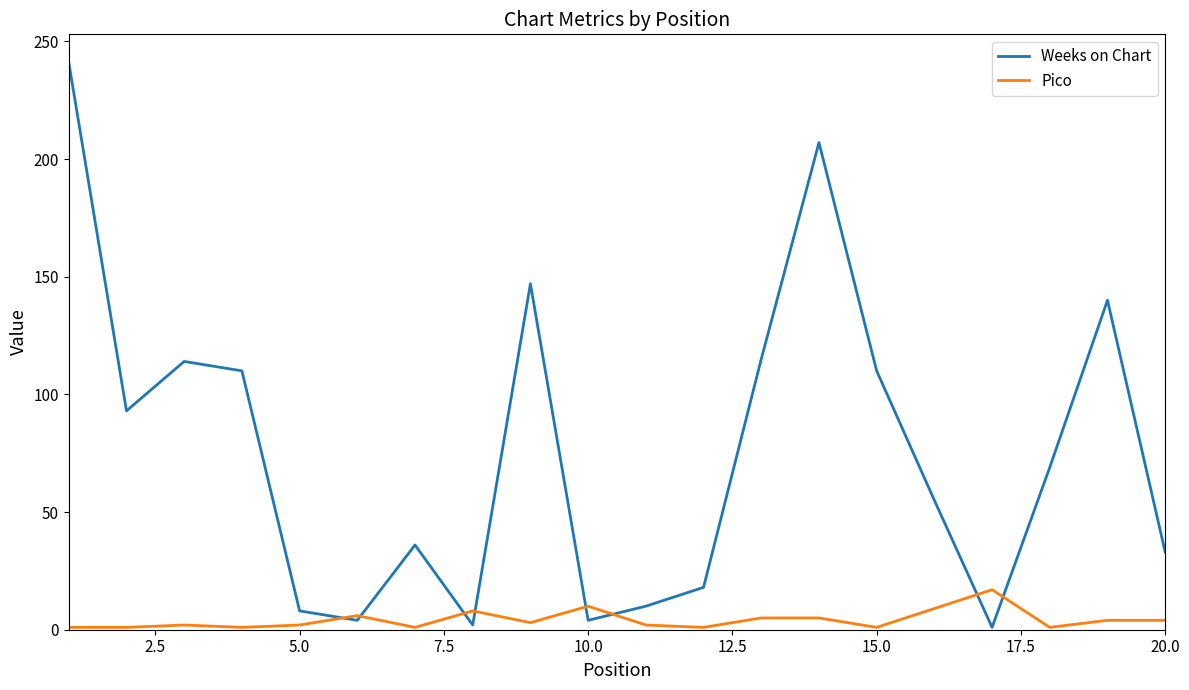

What is the maximum value for Weeks on Chart?

241